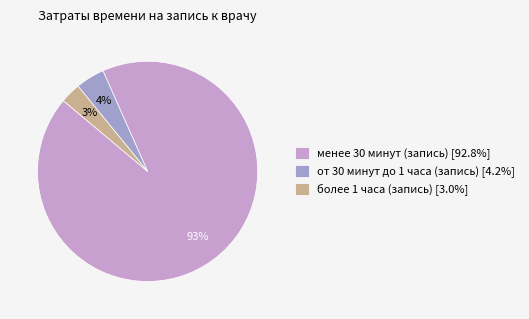

Which has a higher value, менее 30 минут (запись) or более 1 часа (запись)?

менее 30 минут (запись)